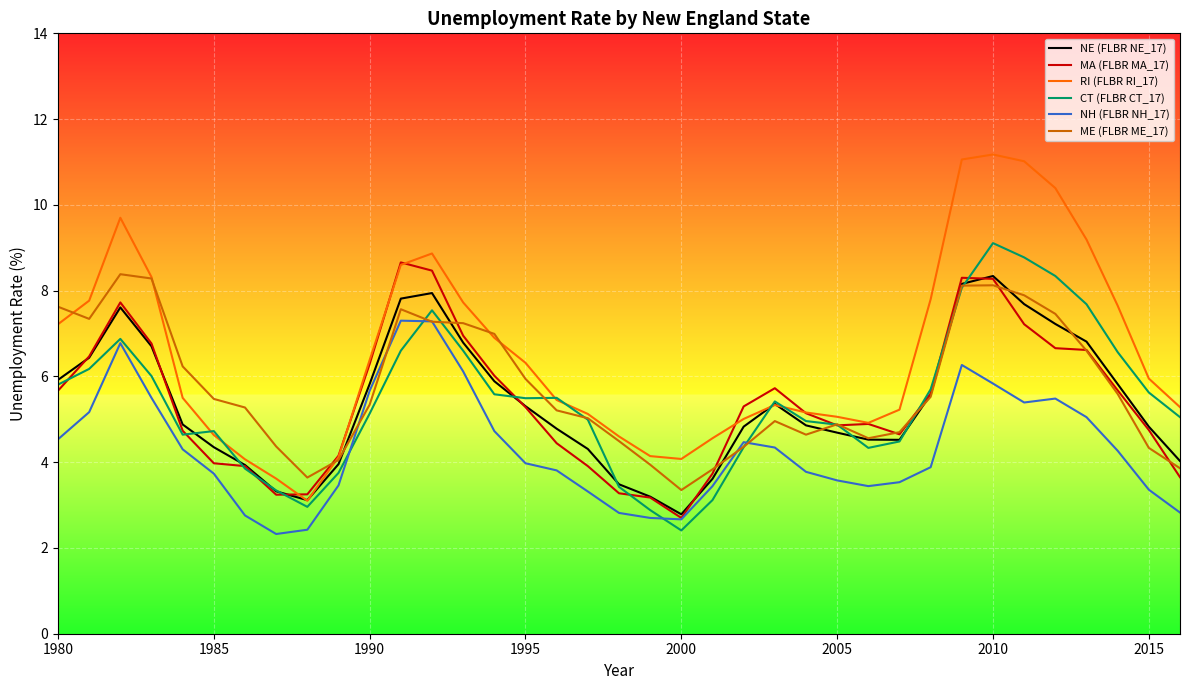

Which series has the largest total across all categories?

RI (FLBR RI_17)